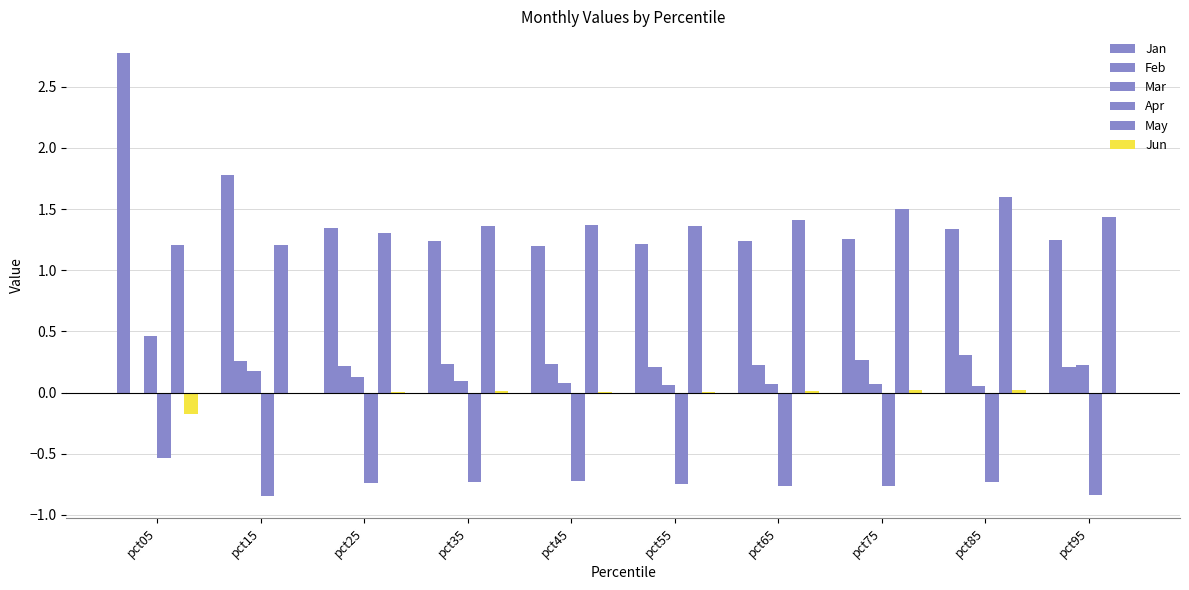

Reading right to left, what are all the values shown in this chart?

Jan: pct95=1.2	pct85=1.3	pct75=1.3	pct65=1.2	pct55=1.2	pct45=1.2	pct35=1.2	pct25=1.3	pct15=1.8	pct05=2.8
Feb: pct95=0.2	pct85=0.3	pct75=0.3	pct65=0.2	pct55=0.2	pct45=0.2	pct35=0.2	pct25=0.2	pct15=0.3	pct05=0.0
Mar: pct95=0.2	pct85=0.1	pct75=0.1	pct65=0.1	pct55=0.1	pct45=0.1	pct35=0.1	pct25=0.1	pct15=0.2	pct05=0.5
Apr: pct95=-0.8	pct85=-0.7	pct75=-0.8	pct65=-0.8	pct55=-0.7	pct45=-0.7	pct35=-0.7	pct25=-0.7	pct15=-0.8	pct05=-0.5
May: pct95=1.4	pct85=1.6	pct75=1.5	pct65=1.4	pct55=1.4	pct45=1.4	pct35=1.4	pct25=1.3	pct15=1.2	pct05=1.2
Jun: pct95=-0.0	pct85=0.0	pct75=0.0	pct65=0.0	pct55=0.0	pct45=0.0	pct35=0.0	pct25=0.0	pct15=-0.0	pct05=-0.2